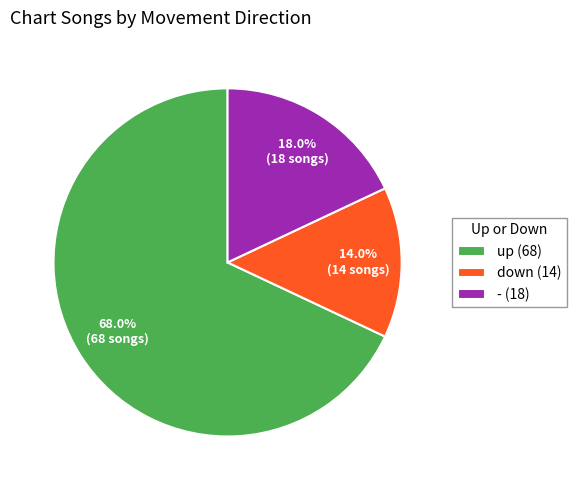

Combined, what portion of the pie is up and down?

82.0%